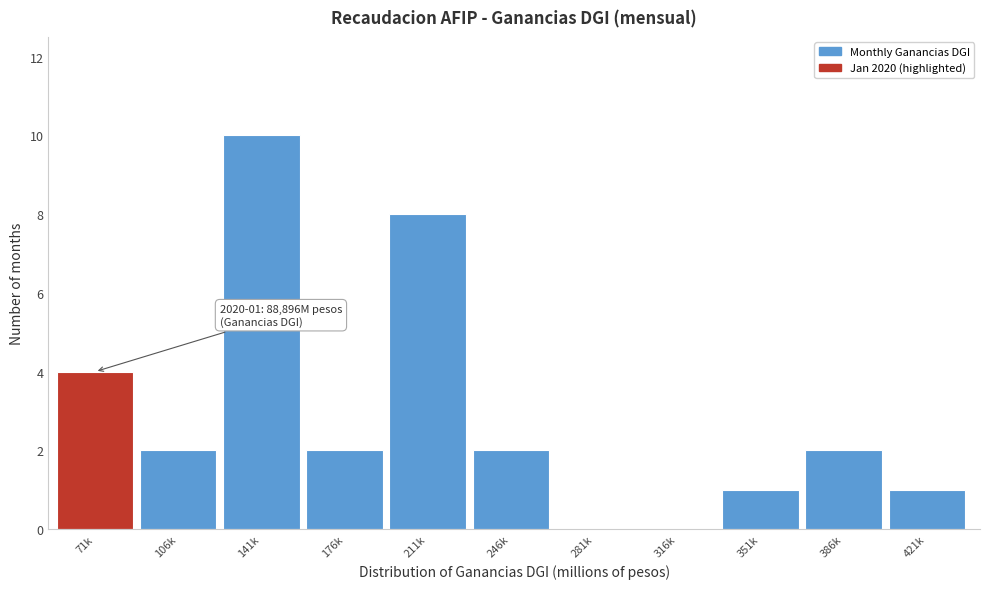

Reading left to right, what are all the values shown in this chart?

71k=4	106k=2	141k=10	176k=2	211k=8	246k=2	281k=0	316k=0	351k=1	386k=2	421k=1